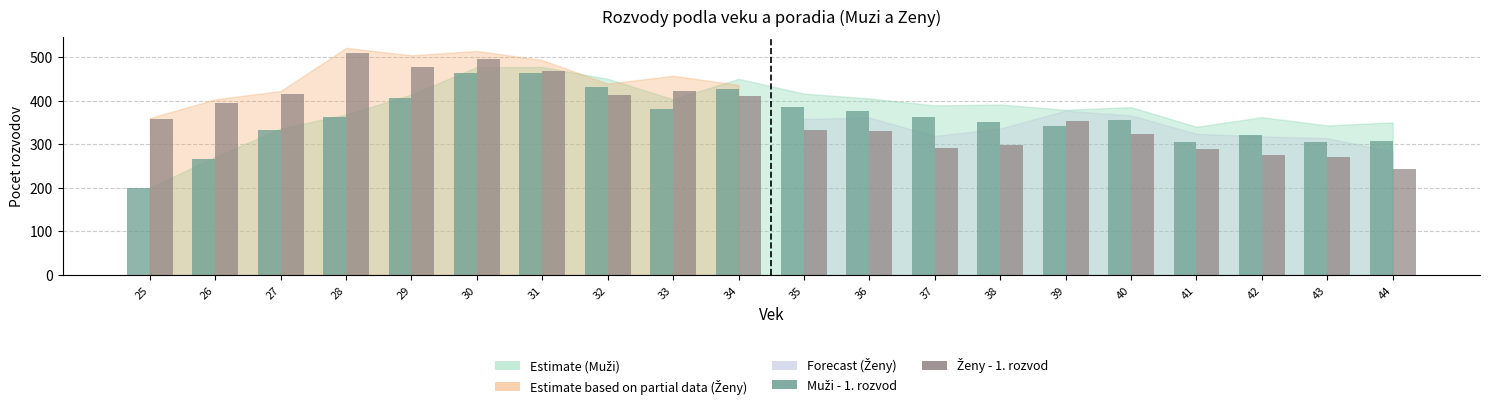

At which category is the sum across all series the highest?

30